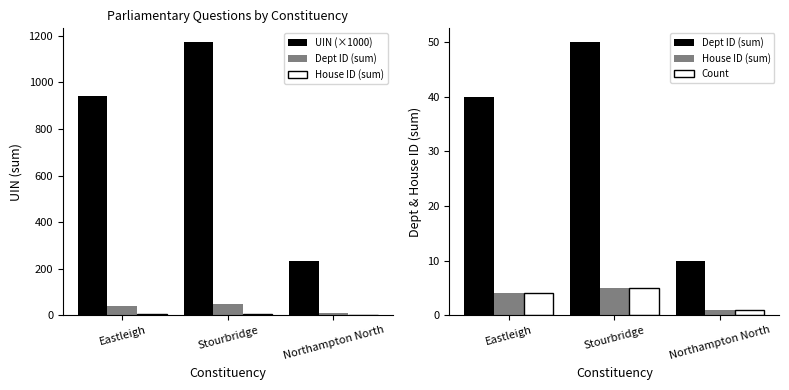

At which category is the sum across all series the highest?

Stourbridge